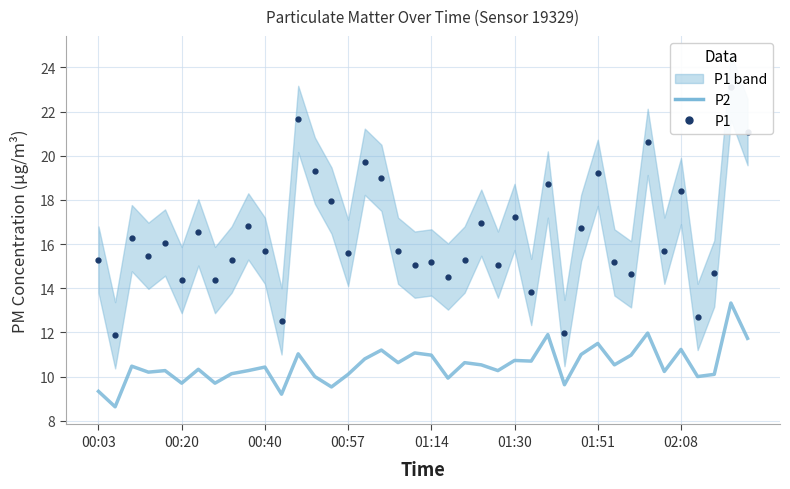

What is the average value of the P1 series?

16.4